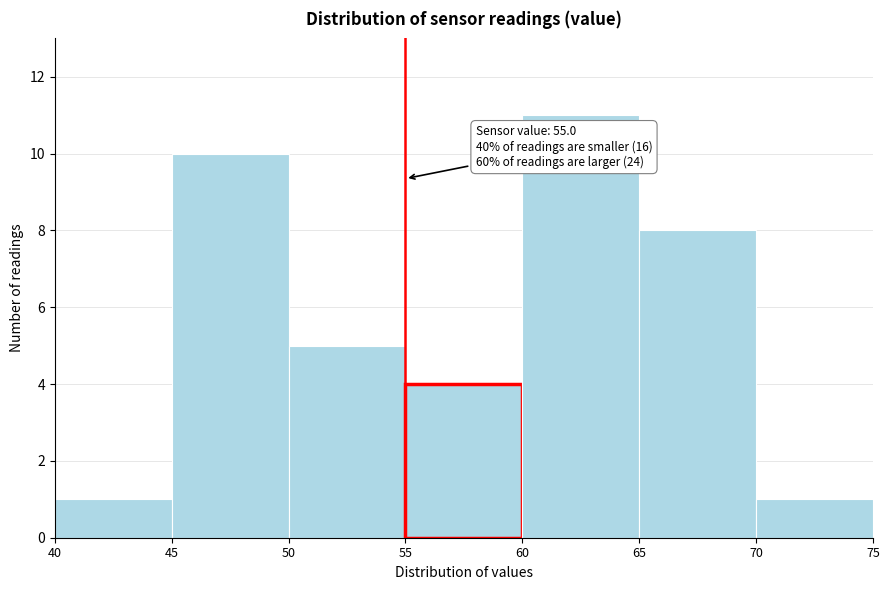

Over which range of the x-axis is the bar tallest?

60 to 65